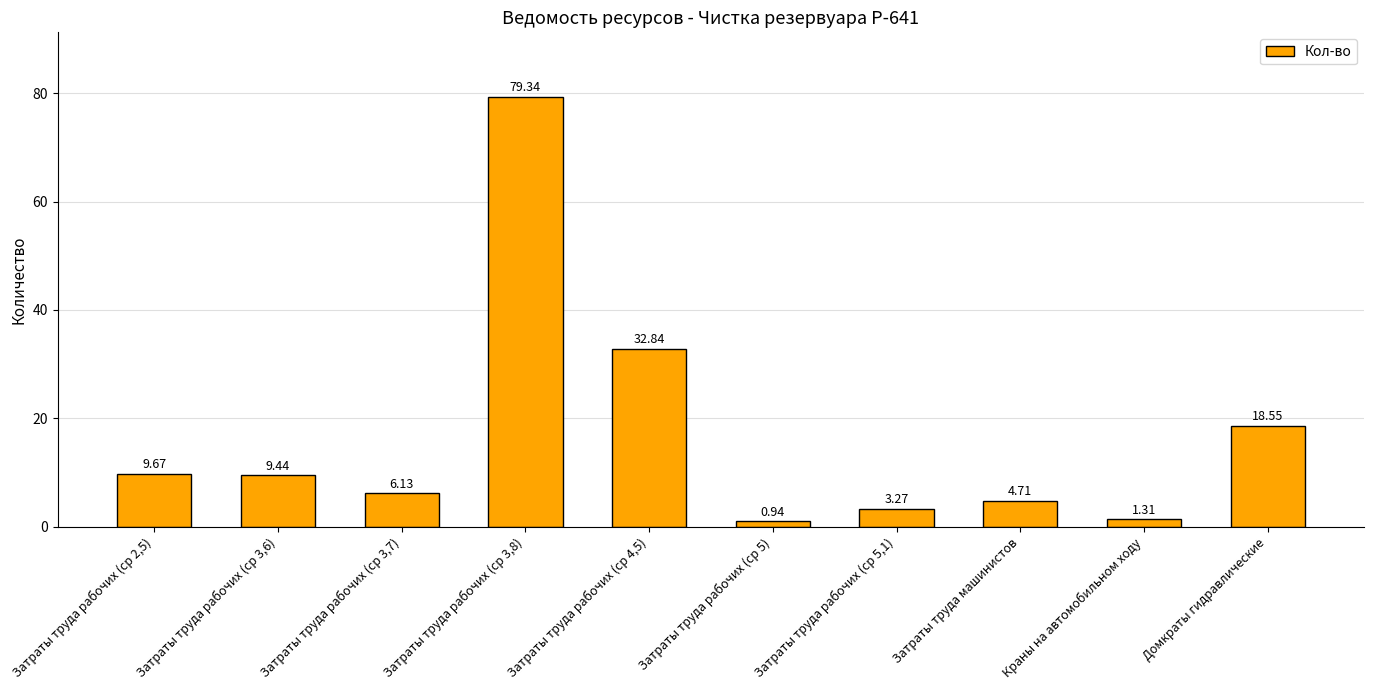

What is the change in value from Затраты труда рабочих (ср 5) to Домкраты гидравлические?

+17.6